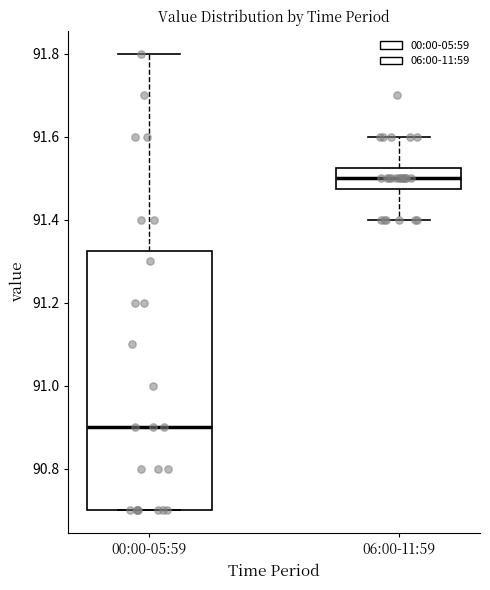

Which box's median line is the lowest?

00:00-05:59